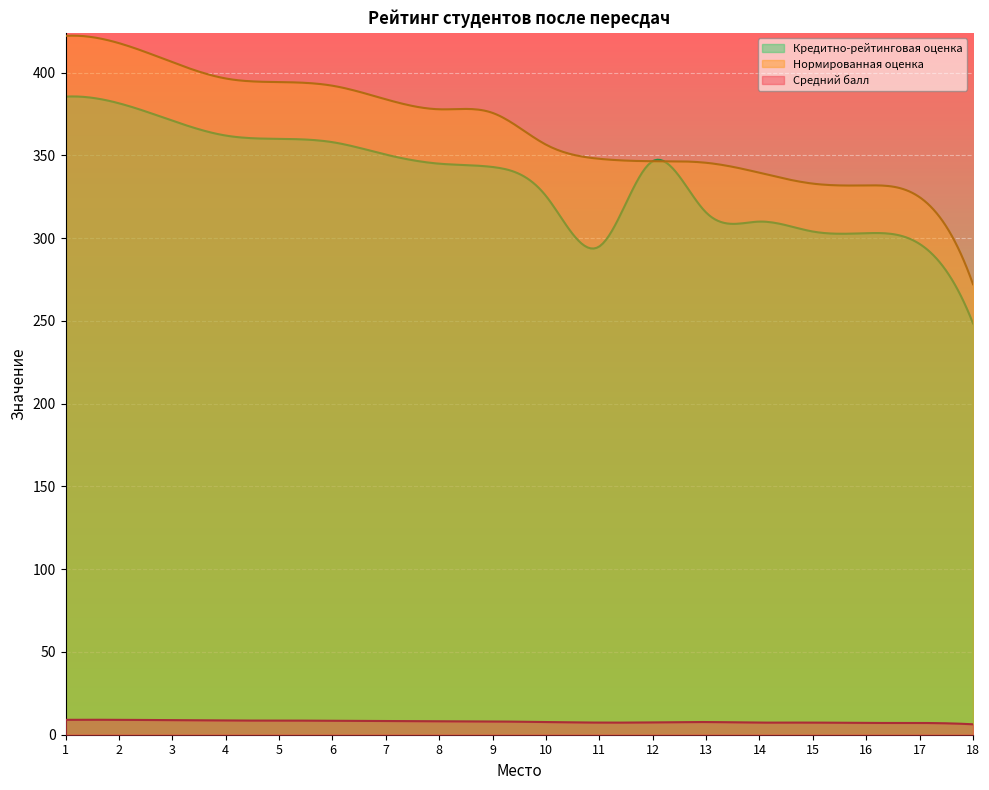

Between 17 and 1, which is larger?

1